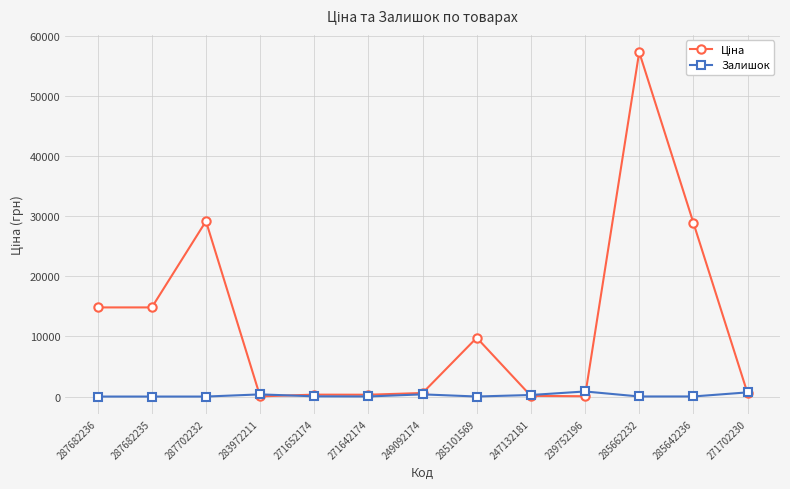

Which label corresponds to the largest value in the chart?

285662232